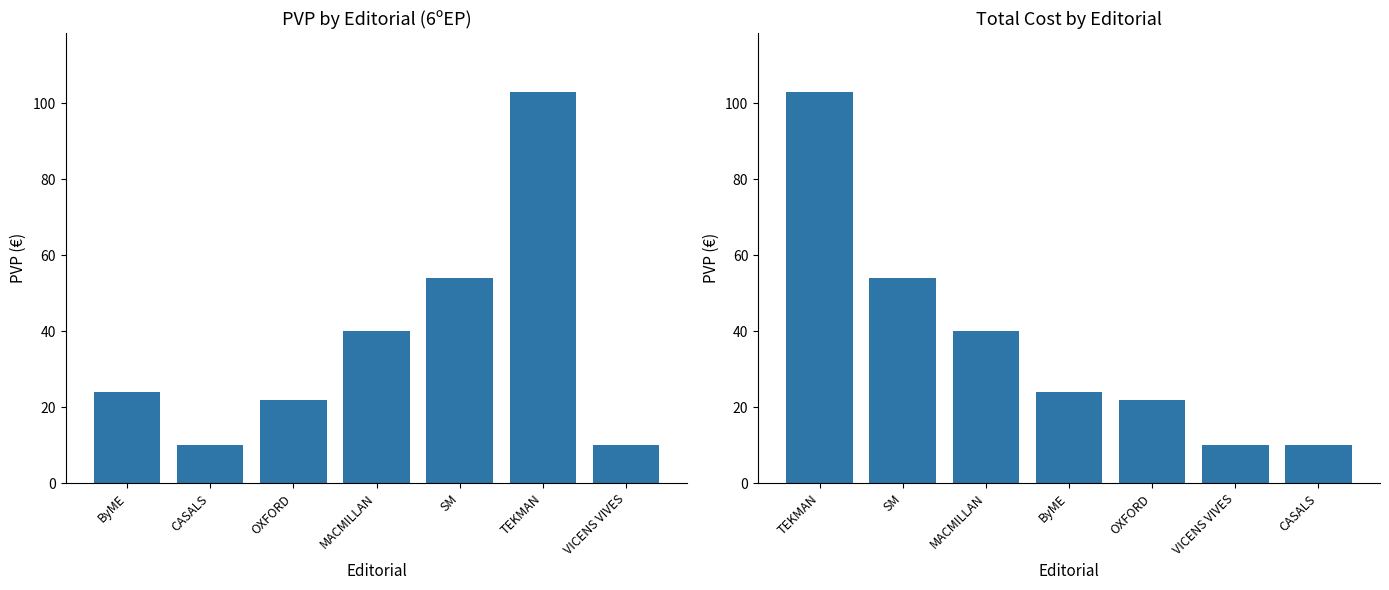

Reading left to right, extract all data points from this chart.

PVP: 24	10	22	40	54	103	10
PVP (sorted): 103	54	40	24	22	10	10